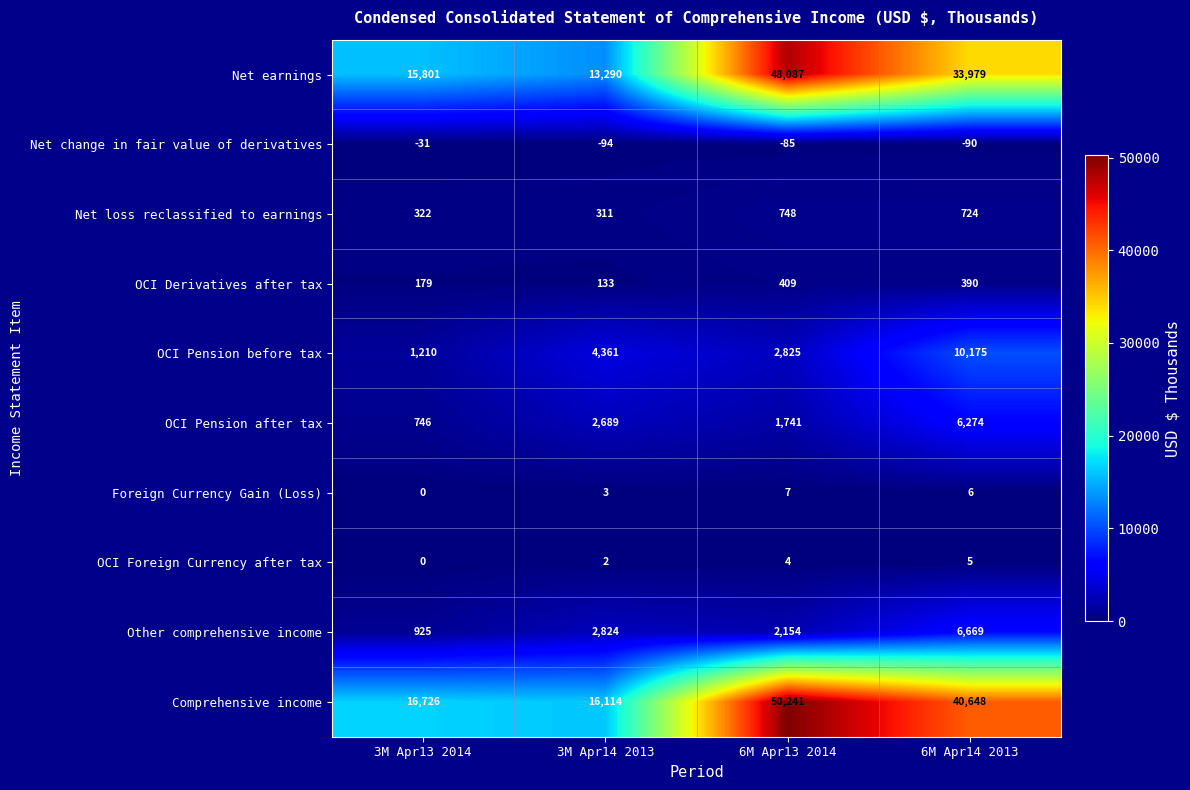

Which series changed the most between 3M Apr14 2013 and 6M Apr13 2014?

Net earnings